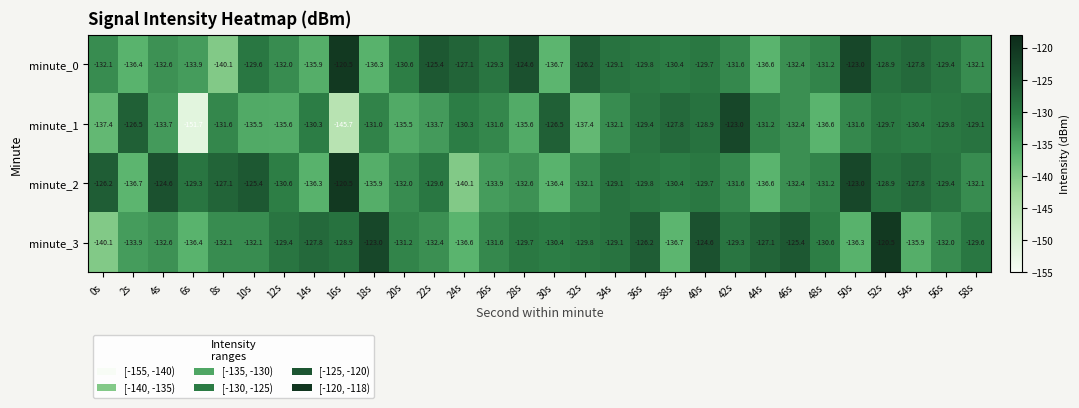

At which label is minute_3 closest to -130?

32s